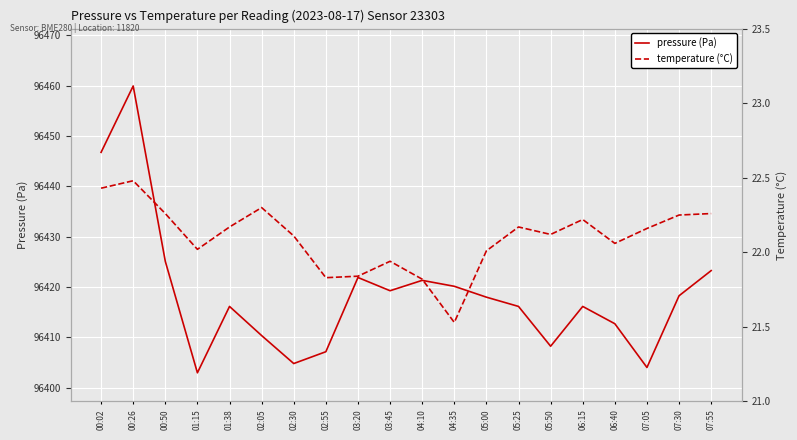

Rank the series by their maximum value, from highest to lowest.

pressure (Pa), temperature (°C)